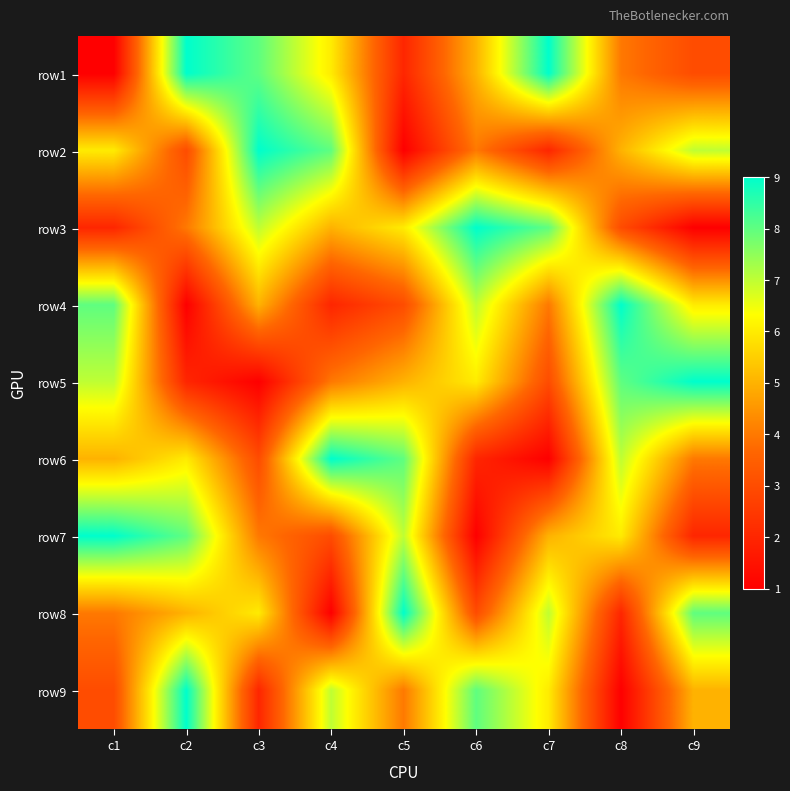

What is the total value across all series at c9?

45